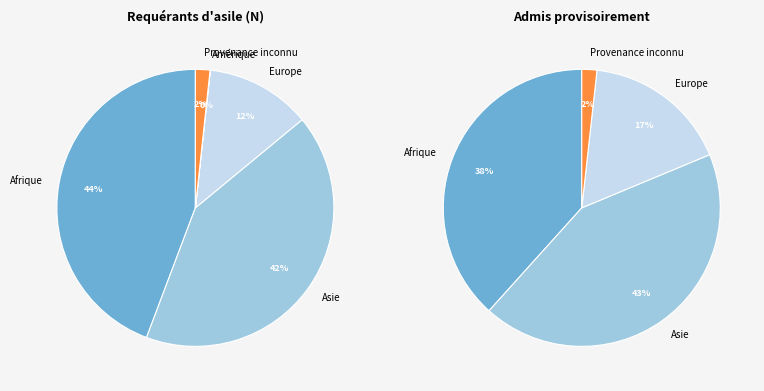

What is the change in value from Afrique to Asie?

-72